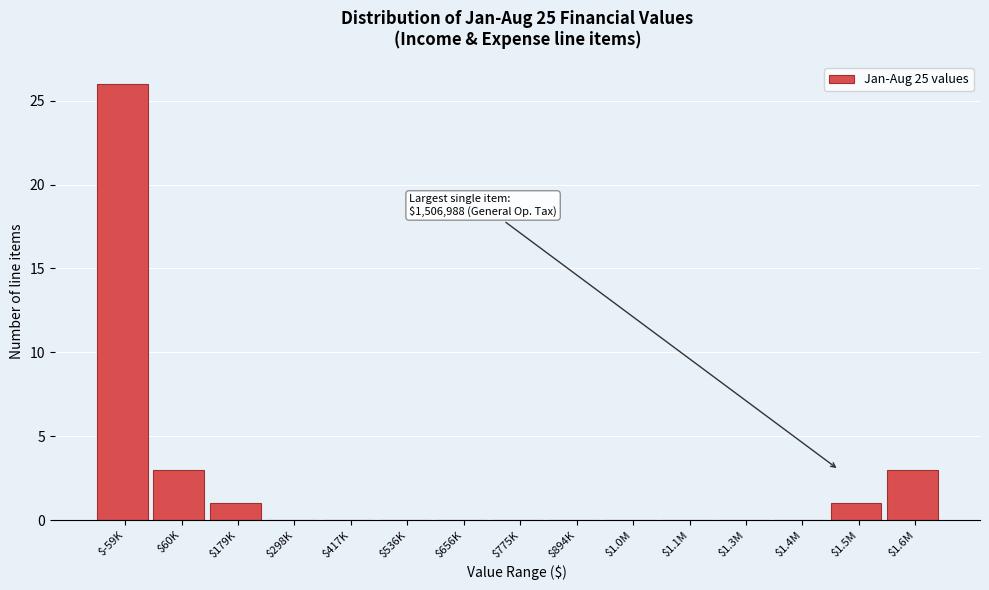

At which category does the chart reach its peak across all series?

$-59K